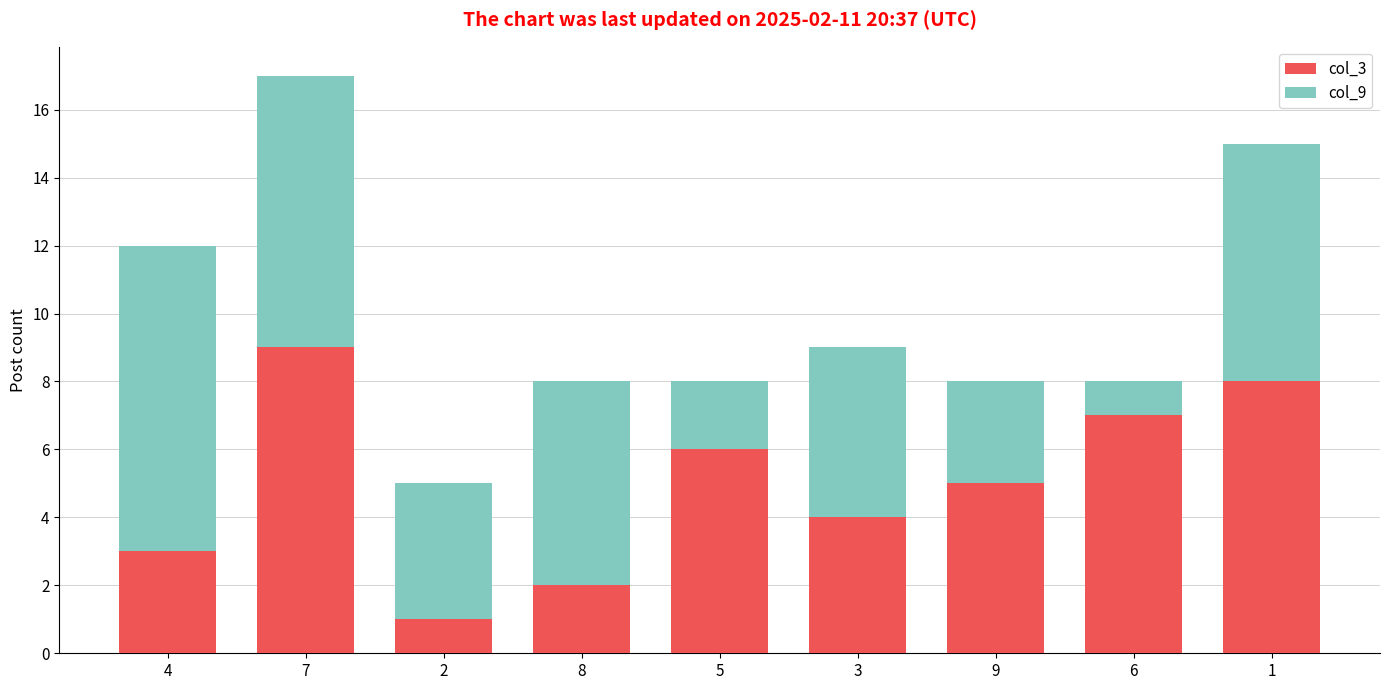

The value of col_3 at 4 is 3. True or false?

True